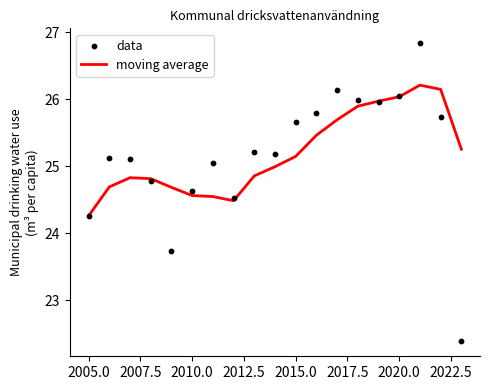

What is the highest value of the moving average series?

26.2